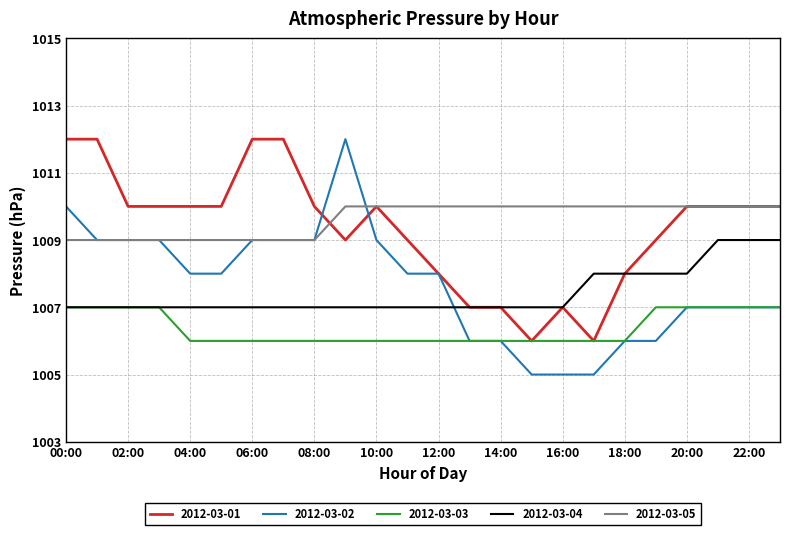

True or false: 2012-03-05 and 2012-03-03 intersect in this chart.

False